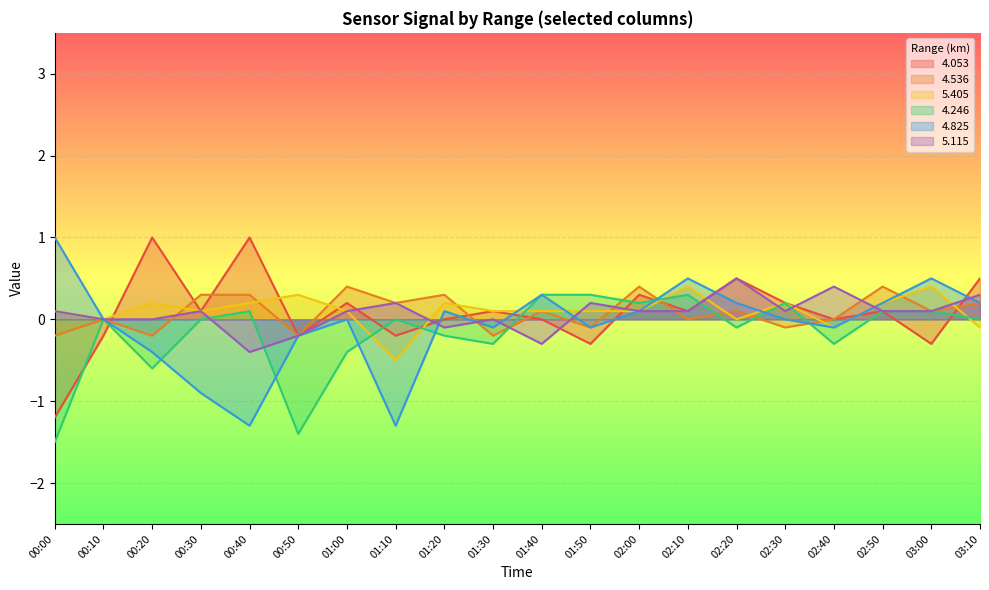

Which category has the highest value across all series?

00:20